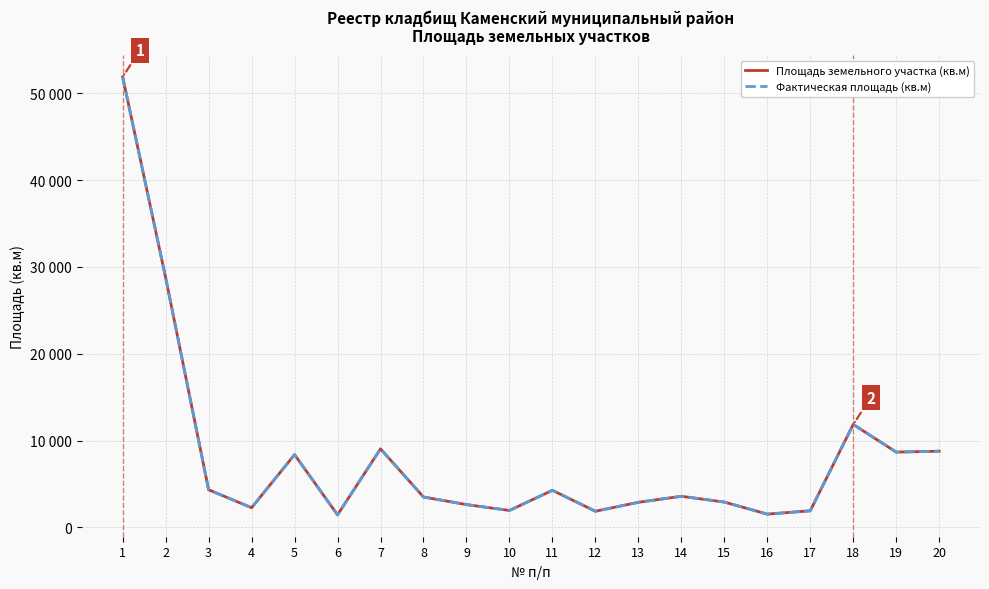

Is it true that Фактическая площадь (кв.м) equals 2491 at 5?

False